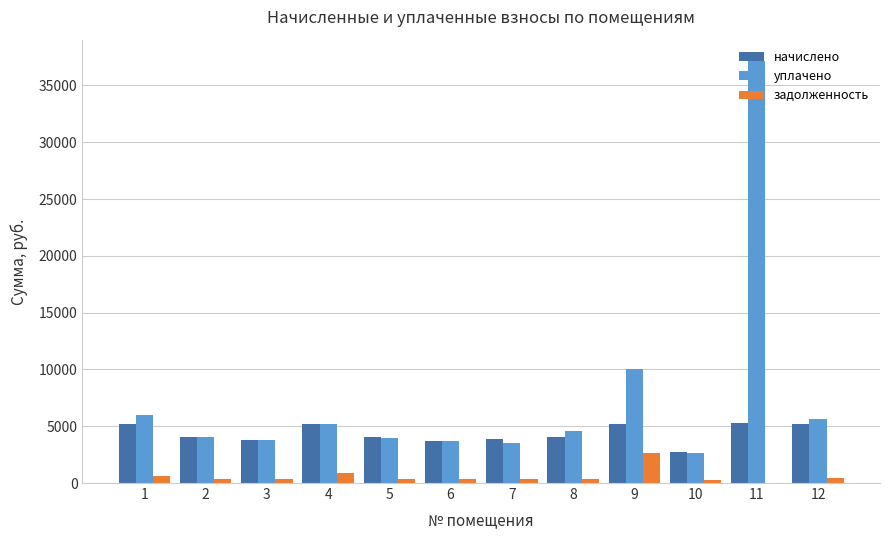

Between 5 and 9, which series saw the biggest shift?

уплачено